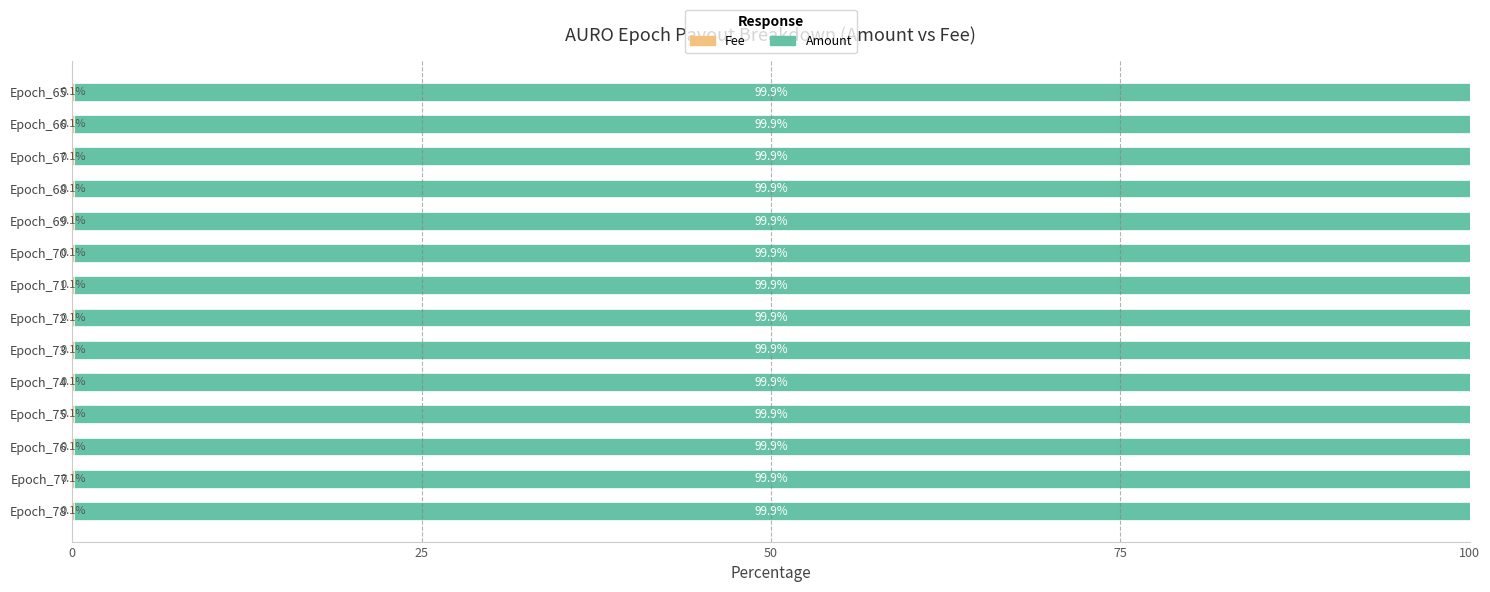

What is the total value across all series at Epoch_78?

100.0